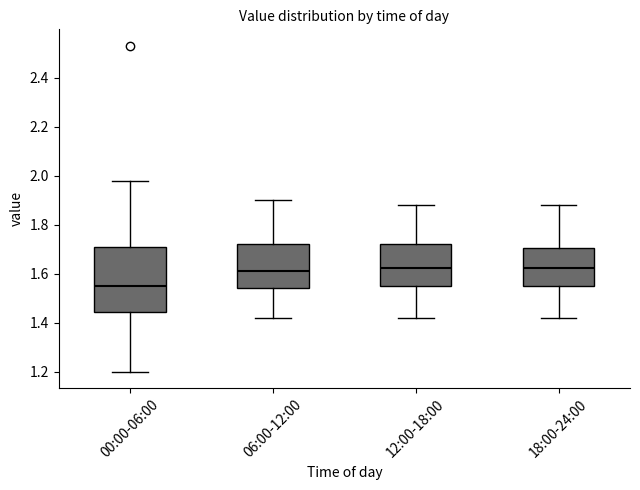

Where does the median line of the box for 00:00-06:00 sit on the y-axis? The values are not printed on the chart, so give them approximately, as read against the axis.

1.56